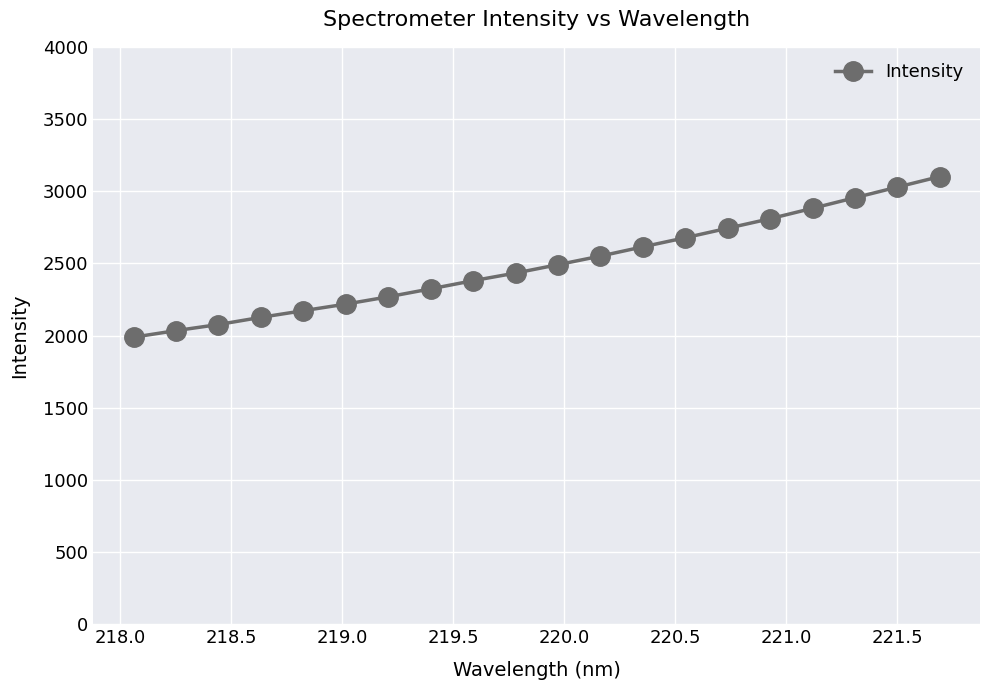

What is the maximum value shown in the chart?

3101.0